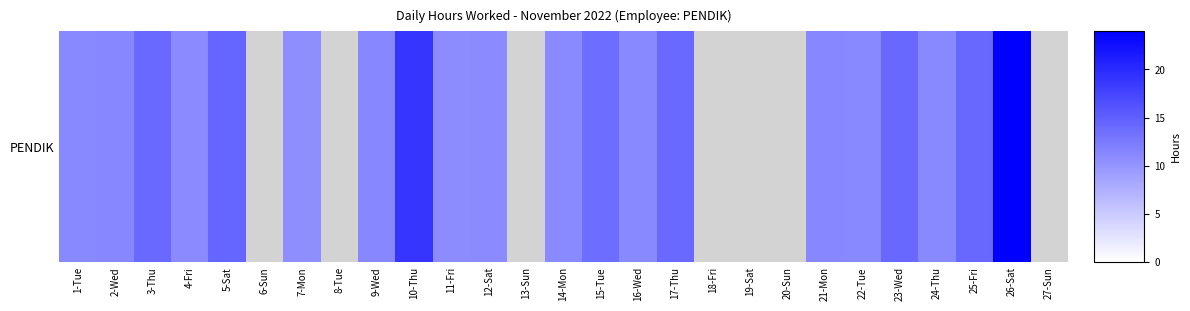

What is the sum of all values?

260.2